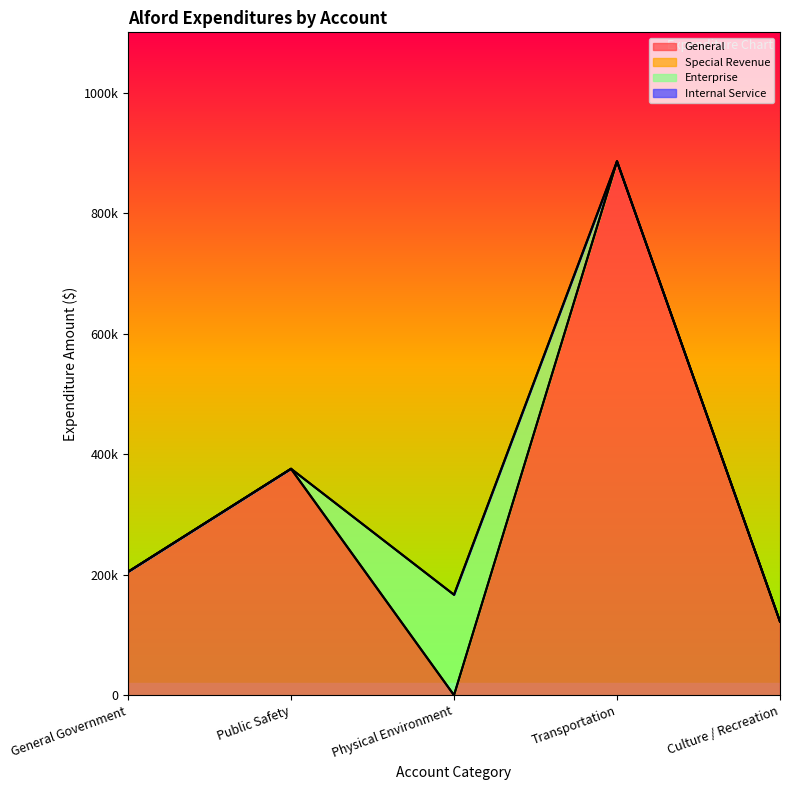

At which label is General closest to 794229?

Transportation